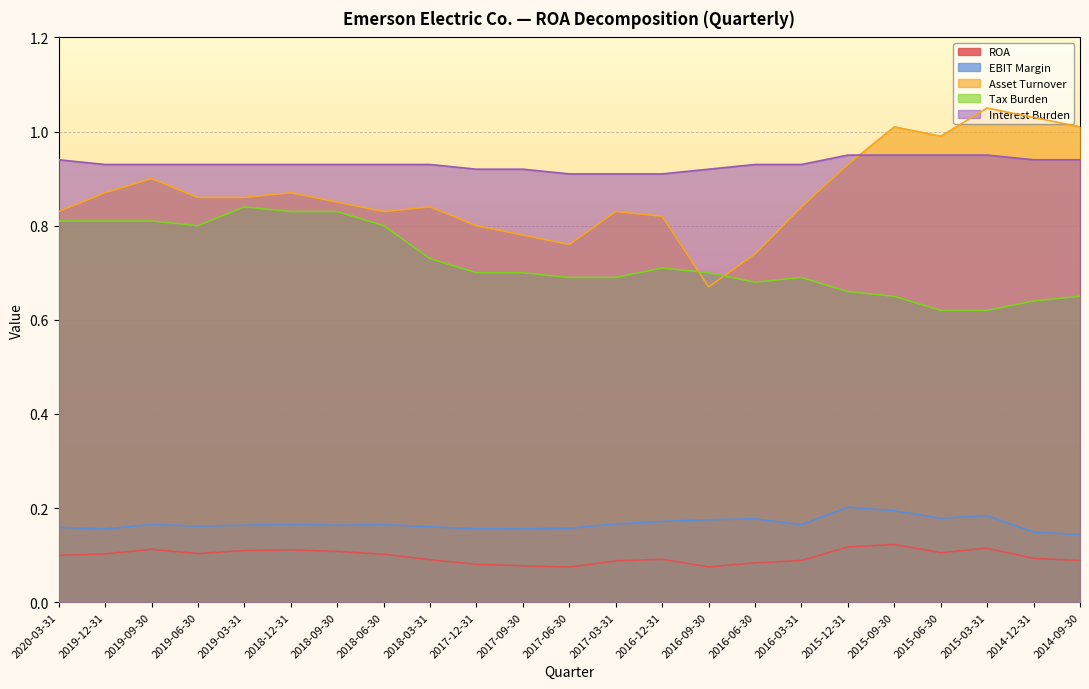

How many data points does each series have?

23